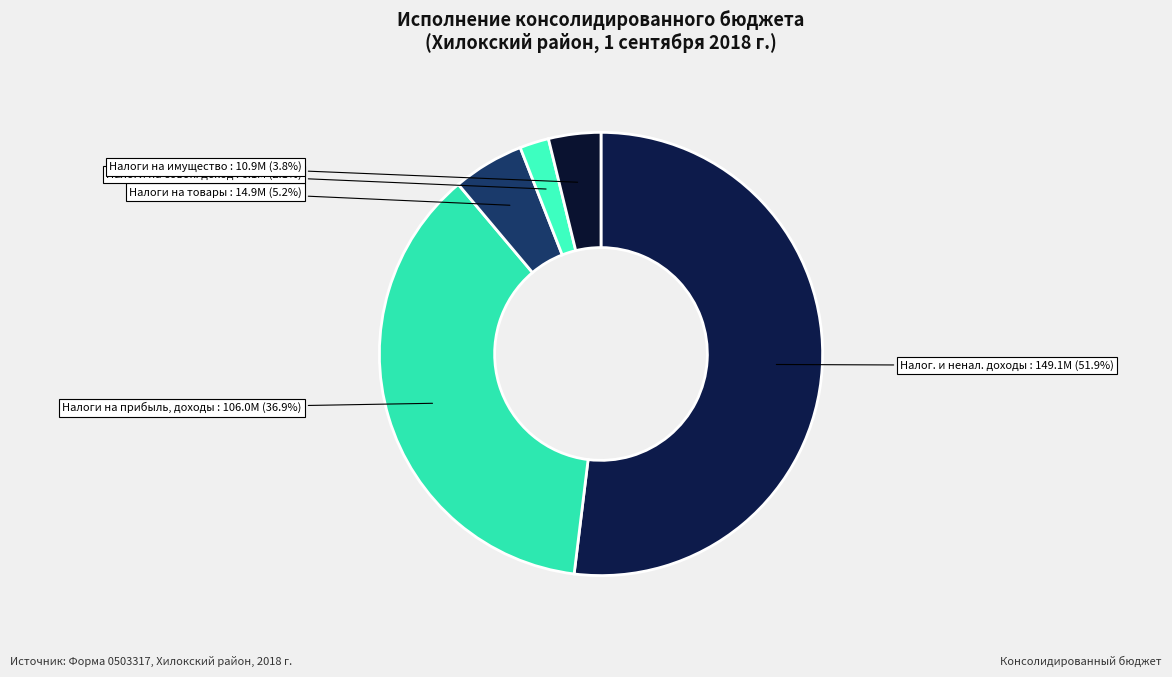

Is the sum of Налоги на прибыль, доходы and Налоги на имущество greater than half?

No